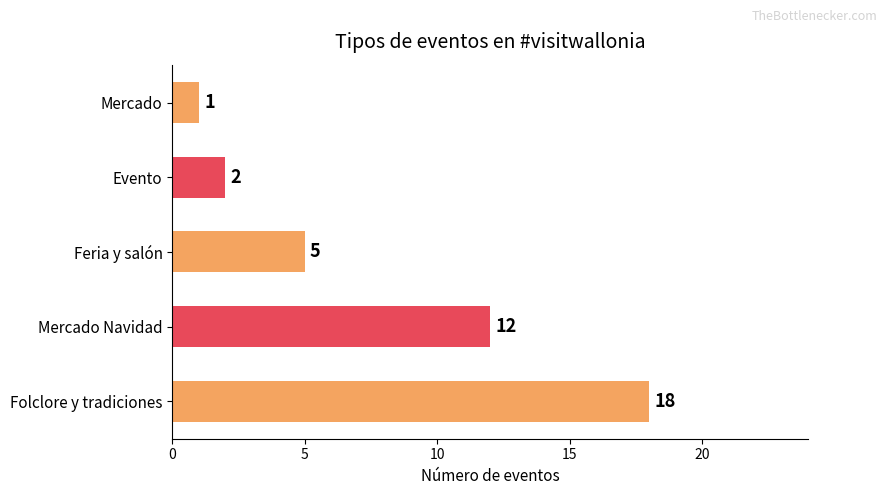

How many series are shown in this chart?

1